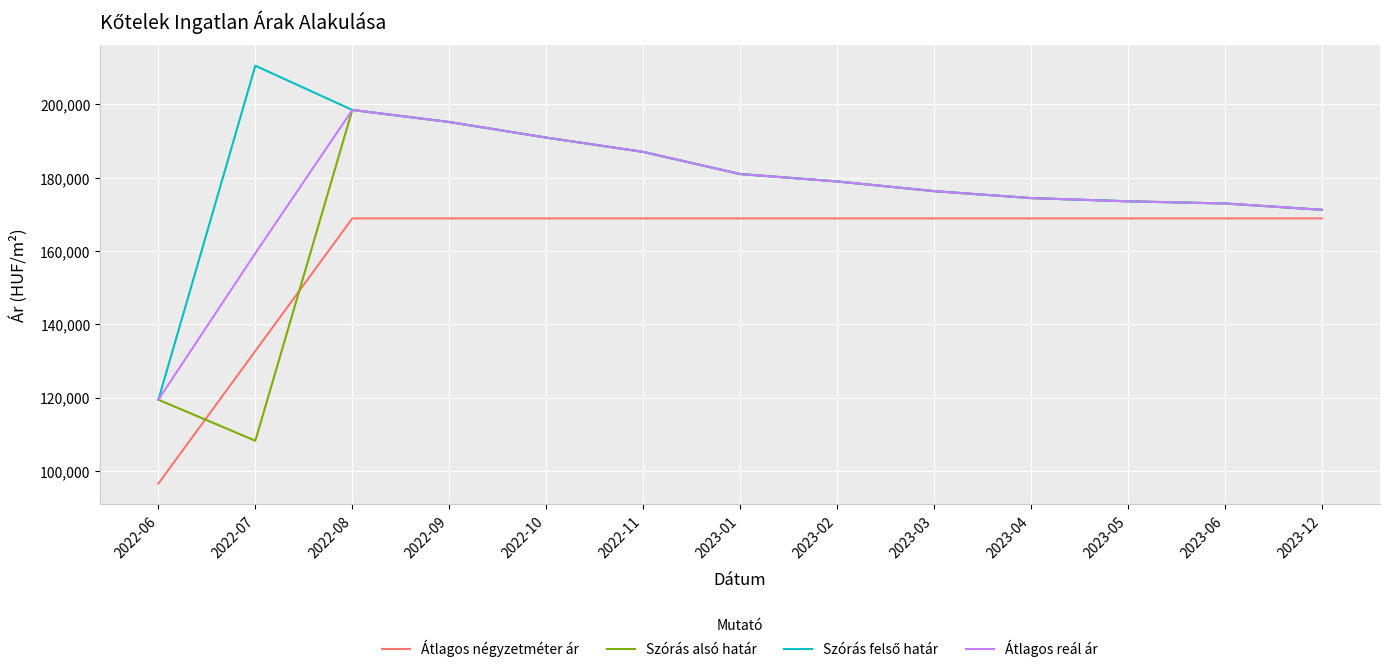

Read the Átlagos reál ár value at 2022-10.

190956